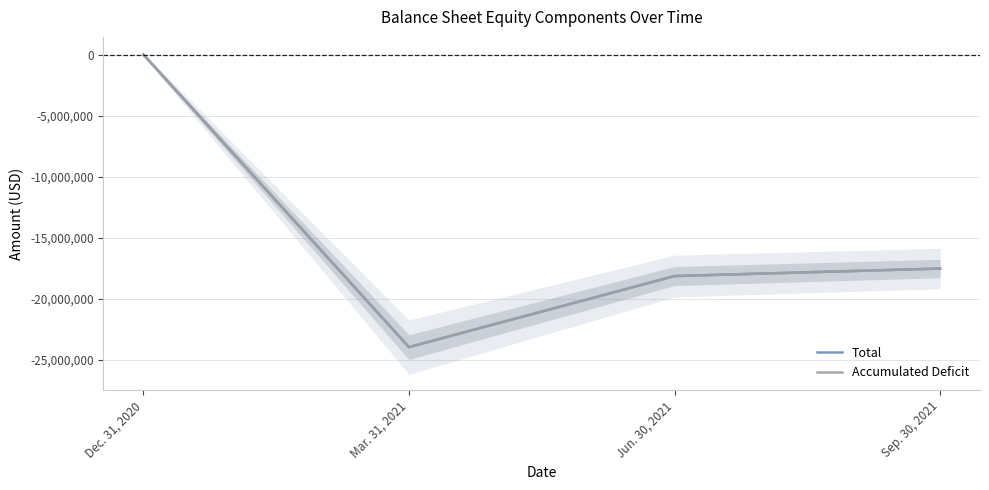

True or false: Total and Accumulated Deficit intersect in this chart.

False